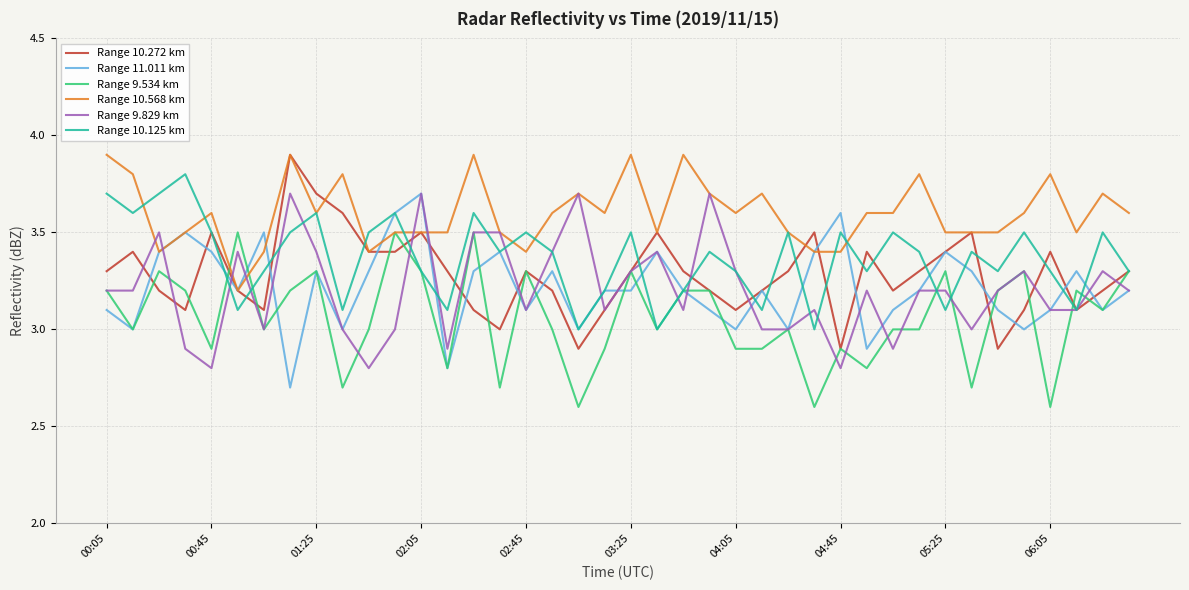

Reading left to right, transcribe all the data shown in this chart.

Range 10.272 km: 3.3	3.4	3.2	3.1	3.5	3.2	3.1	3.9	3.7	3.6	3.4	3.4	3.5	3.3	3.1	3.0	3.3	3.2	2.9	3.1	3.3	3.5	3.3	3.2	3.1	3.2	3.3	3.5	2.9	3.4	3.2	3.3	3.4	3.5	2.9	3.1	3.4	3.1	3.2	3.3
Range 11.011 km: 3.1	3.0	3.4	3.5	3.4	3.2	3.5	2.7	3.3	3.0	3.3	3.6	3.7	2.8	3.3	3.4	3.1	3.3	3.0	3.2	3.2	3.4	3.2	3.1	3.0	3.2	3.0	3.4	3.6	2.9	3.1	3.2	3.4	3.3	3.1	3.0	3.1	3.3	3.1	3.2
Range 9.534 km: 3.2	3.0	3.3	3.2	2.9	3.5	3.0	3.2	3.3	2.7	3.0	3.5	3.3	2.8	3.5	2.7	3.3	3.0	2.6	2.9	3.3	3.0	3.2	3.2	2.9	2.9	3.0	2.6	2.9	2.8	3.0	3.0	3.3	2.7	3.2	3.3	2.6	3.2	3.1	3.3
Range 10.568 km: 3.9	3.8	3.4	3.5	3.6	3.2	3.4	3.9	3.6	3.8	3.4	3.5	3.5	3.5	3.9	3.5	3.4	3.6	3.7	3.6	3.9	3.5	3.9	3.7	3.6	3.7	3.5	3.4	3.4	3.6	3.6	3.8	3.5	3.5	3.5	3.6	3.8	3.5	3.7	3.6
Range 9.829 km: 3.2	3.2	3.5	2.9	2.8	3.4	3.0	3.7	3.4	3.0	2.8	3.0	3.7	2.9	3.5	3.5	3.1	3.4	3.7	3.1	3.3	3.4	3.1	3.7	3.3	3.0	3.0	3.1	2.8	3.2	2.9	3.2	3.2	3.0	3.2	3.3	3.1	3.1	3.3	3.2
Range 10.125 km: 3.7	3.6	3.7	3.8	3.5	3.1	3.3	3.5	3.6	3.1	3.5	3.6	3.3	3.1	3.6	3.4	3.5	3.4	3.0	3.2	3.5	3.0	3.2	3.4	3.3	3.1	3.5	3.0	3.5	3.3	3.5	3.4	3.1	3.4	3.3	3.5	3.3	3.1	3.5	3.3